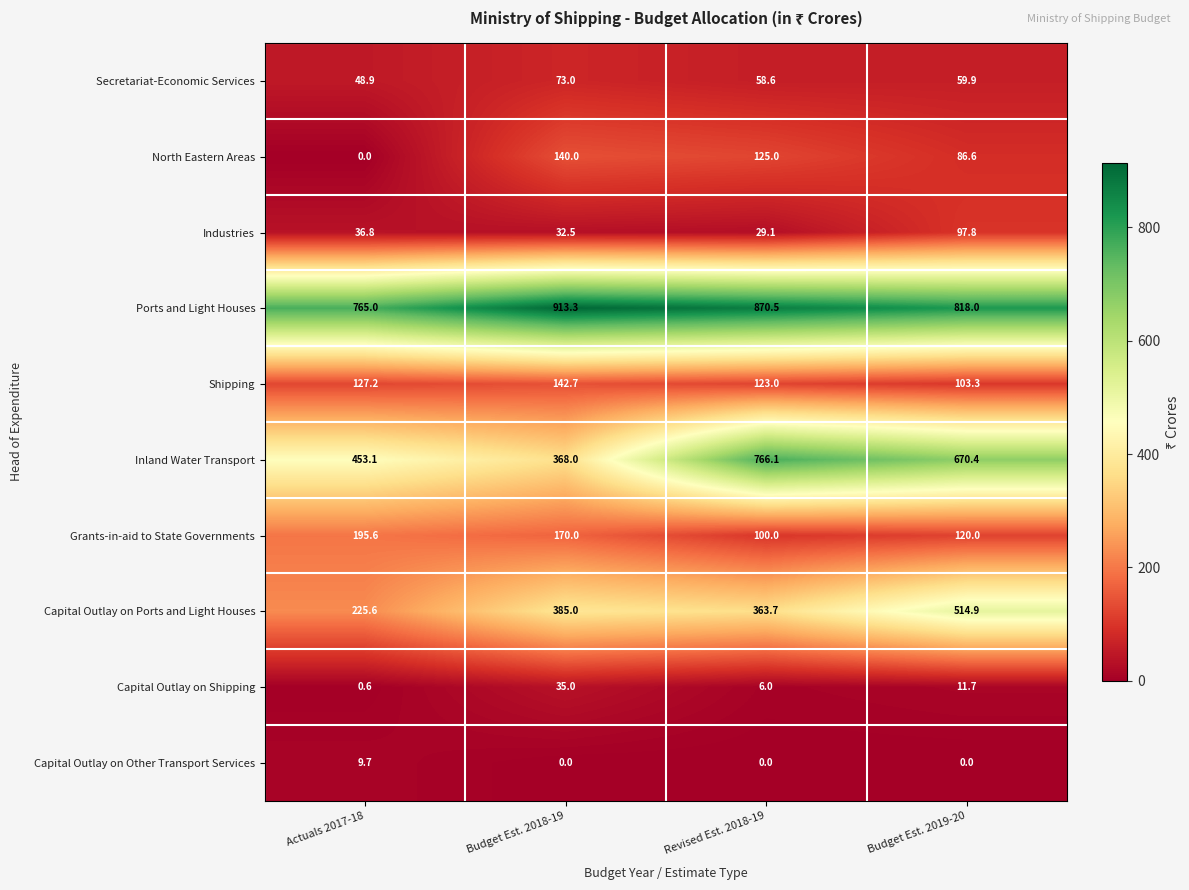

At Budget Est. 2018-19, list the series in order from largest to smallest.

Ports and Light Houses, Capital Outlay on Ports and Light Houses, Inland Water Transport, Grants-in-aid to State Governments, Shipping, North Eastern Areas, Secretariat-Economic Services, Capital Outlay on Shipping, Industries, Capital Outlay on Other Transport Services